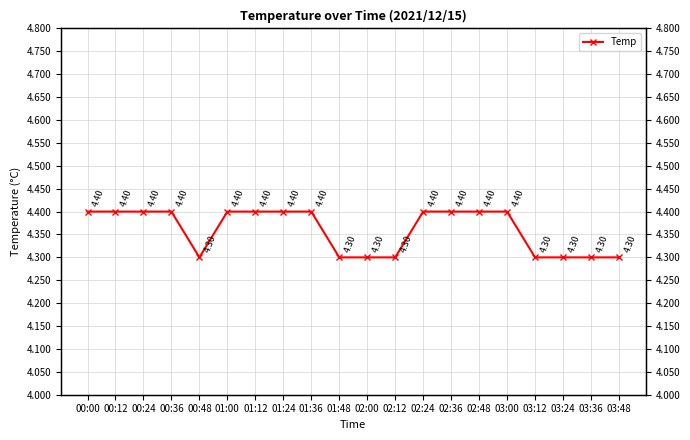

How many series are shown in this chart?

1